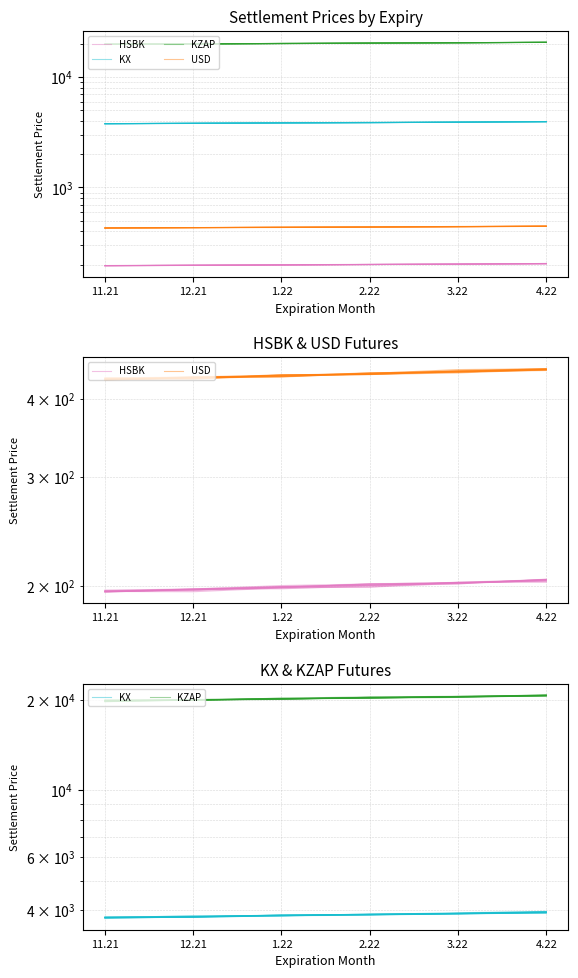

What is the difference between the maximum and minimum values in the HSBK series?

8.2